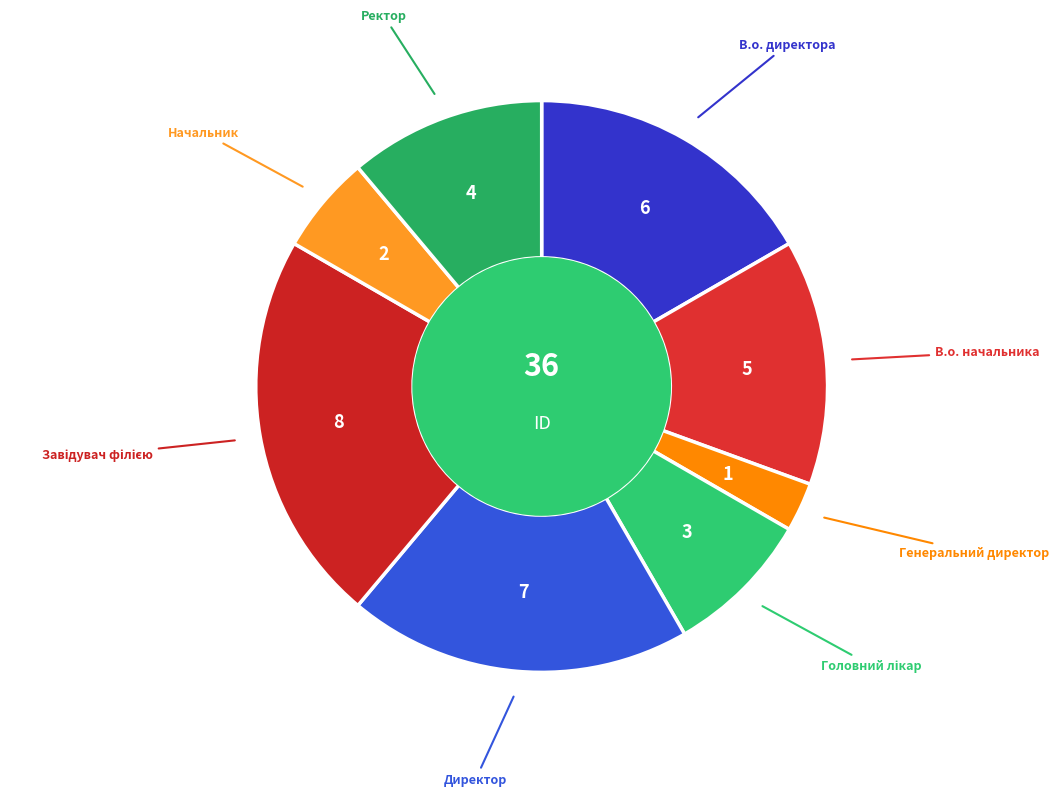

How many slices are in this pie chart?

8